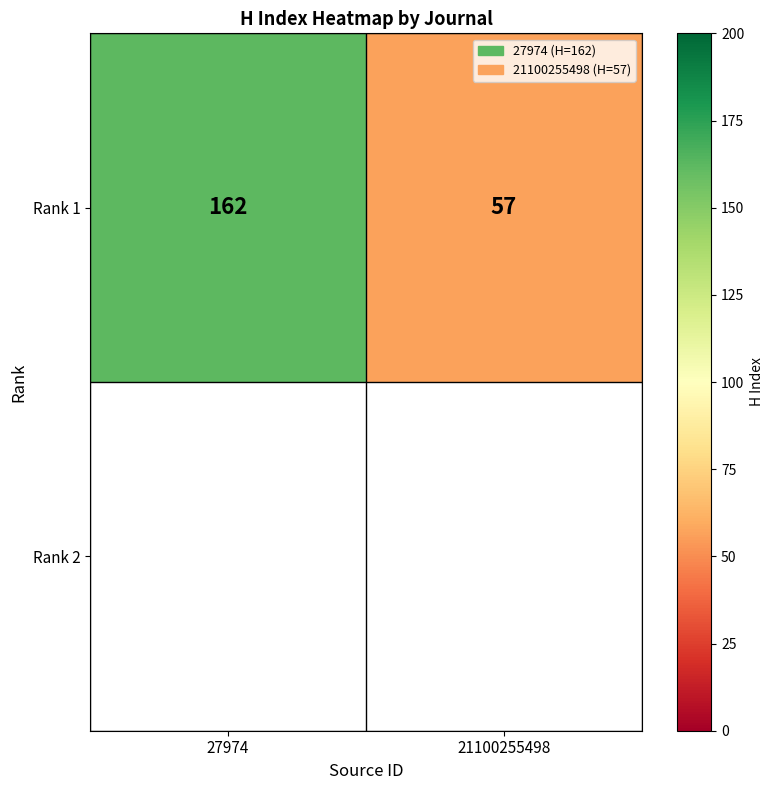

The chart shows a value of 230 at 27974. True or false?

False